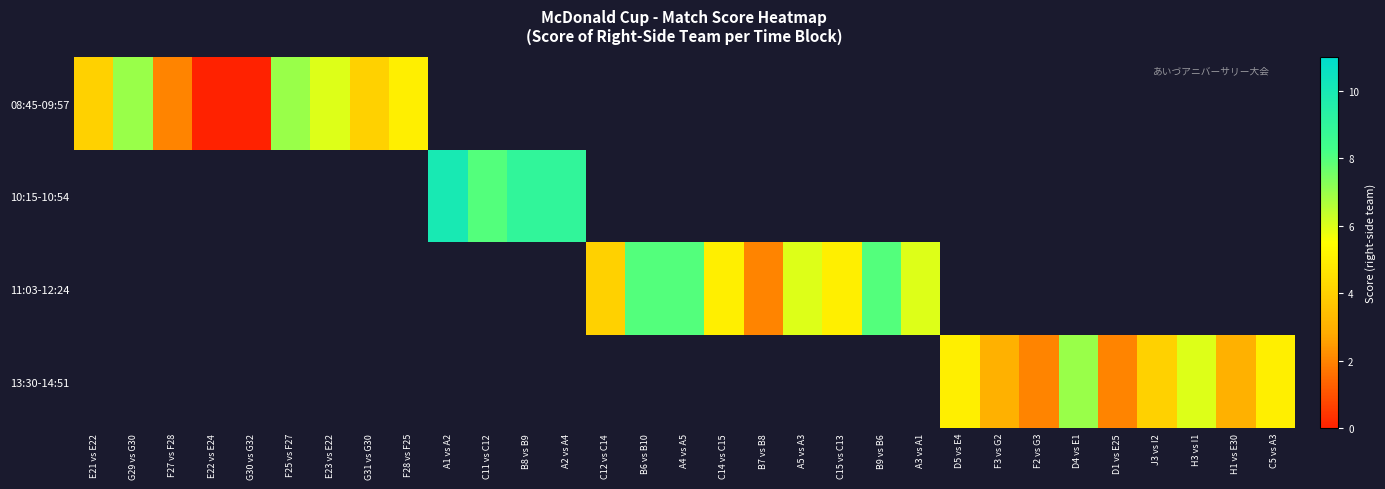

Which label corresponds to the smallest value in the chart?

E22 vs E24